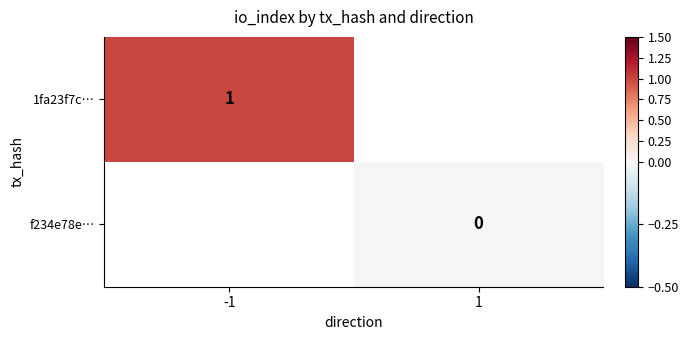

Is it true that 1fa23f7c… equals 1 at -1?

True